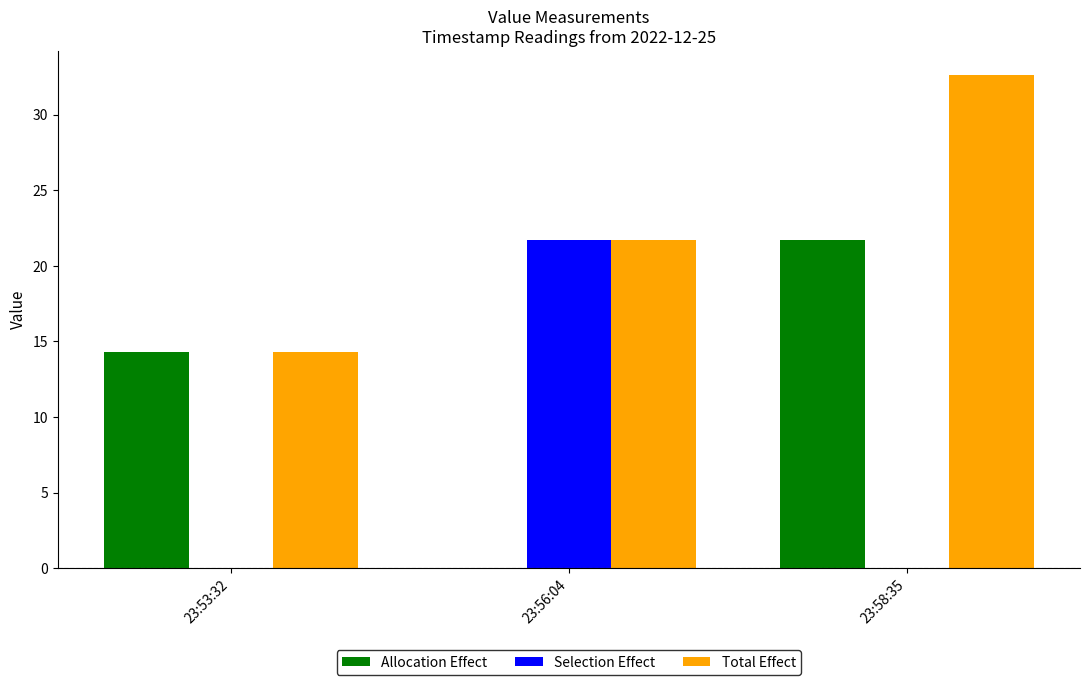

True or false: Selection Effect has a value of -14.8 at 23:58:35.

False